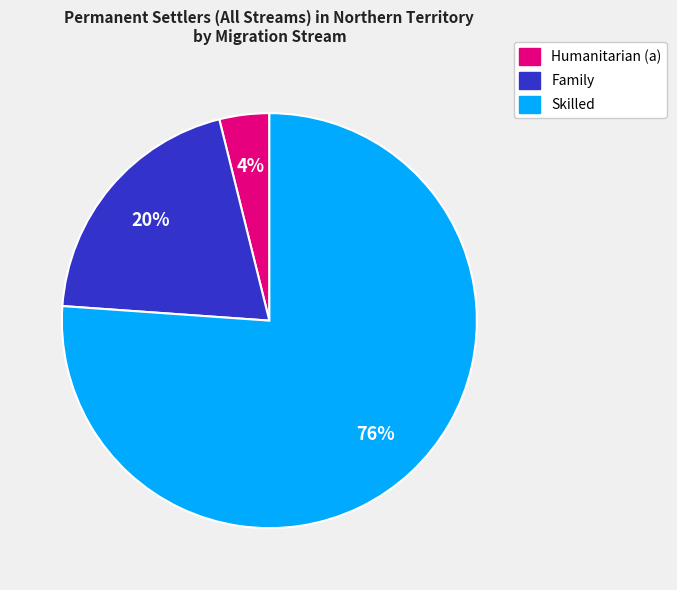

Is it true that Humanitarian (a) is 12% of the pie?

False